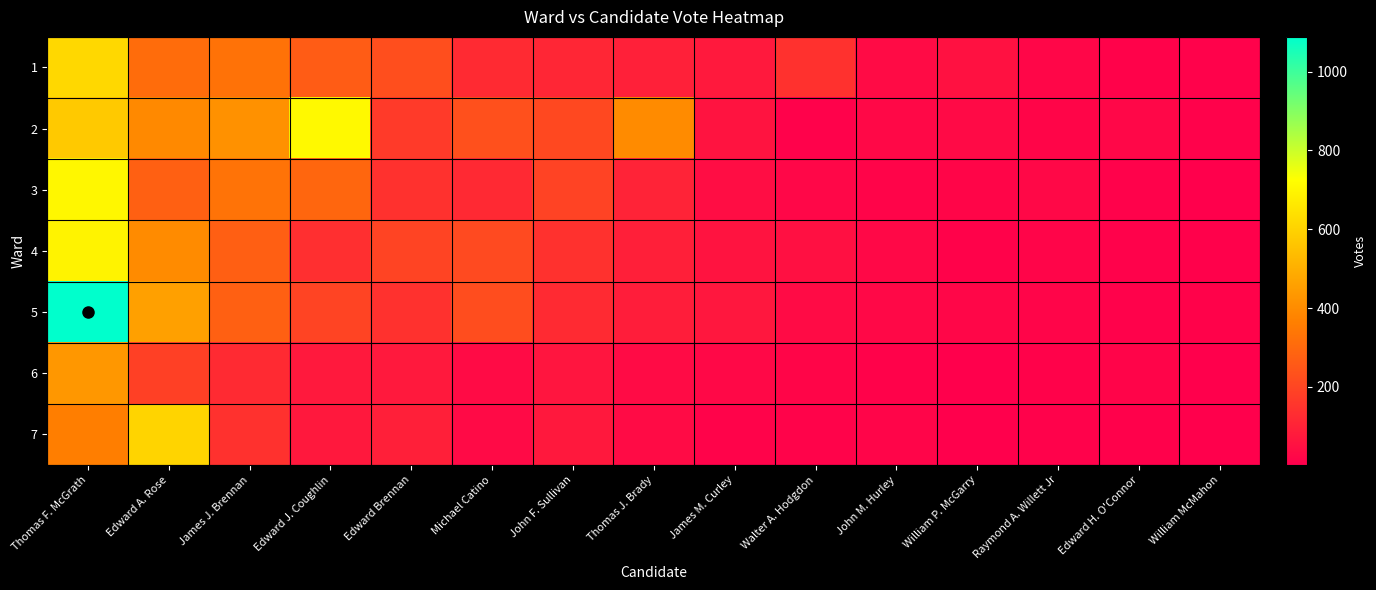

Reading left to right, extract all data points from this chart.

1: Thomas F. McGrath=616	Edward A. Rose=311	James J. Brennan=327	Edward J. Coughlin=263	Edward Brennan=225	Michael Catino=123	John F. Sullivan=114	Thomas J. Brady=95	James M. Curley=76	Walter A. Hodgdon=142	John M. Hurley=34	William P. McGarry=53	Raymond A. Willett Jr=23	Edward H. O'Connor=12	William McMahon=9
2: Thomas F. McGrath=573	Edward A. Rose=393	James J. Brennan=415	Edward J. Coughlin=710	Edward Brennan=169	Michael Catino=231	John F. Sullivan=208	Thomas J. Brady=398	James M. Curley=59	Walter A. Hodgdon=10	John M. Hurley=26	William P. McGarry=32	Raymond A. Willett Jr=21	Edward H. O'Connor=24	William McMahon=10
3: Thomas F. McGrath=703	Edward A. Rose=277	James J. Brennan=329	Edward J. Coughlin=293	Edward Brennan=142	Michael Catino=119	John F. Sullivan=193	Thomas J. Brady=103	James M. Curley=42	Walter A. Hodgdon=24	John M. Hurley=16	William P. McGarry=20	Raymond A. Willett Jr=26	Edward H. O'Connor=9	William McMahon=6
4: Thomas F. McGrath=693	Edward A. Rose=398	James J. Brennan=273	Edward J. Coughlin=137	Edward Brennan=197	Michael Catino=213	John F. Sullivan=142	Thomas J. Brady=93	James M. Curley=58	Walter A. Hodgdon=50	John M. Hurley=26	William P. McGarry=12	Raymond A. Willett Jr=17	Edward H. O'Connor=10	William McMahon=7
5: Thomas F. McGrath=1088	Edward A. Rose=460	James J. Brennan=276	Edward J. Coughlin=196	Edward Brennan=142	Michael Catino=222	John F. Sullivan=125	Thomas J. Brady=88	James M. Curley=70	Walter A. Hodgdon=34	John M. Hurley=27	William P. McGarry=23	Raymond A. Willett Jr=17	Edward H. O'Connor=10	William McMahon=12
6: Thomas F. McGrath=431	Edward A. Rose=185	James J. Brennan=125	Edward J. Coughlin=75	Edward Brennan=76	Michael Catino=37	John F. Sullivan=64	Thomas J. Brady=38	James M. Curley=29	Walter A. Hodgdon=19	John M. Hurley=12	William P. McGarry=5	Raymond A. Willett Jr=11	Edward H. O'Connor=16	William McMahon=2
7: Thomas F. McGrath=362	Edward A. Rose=606	James J. Brennan=144	Edward J. Coughlin=73	Edward Brennan=92	Michael Catino=32	John F. Sullivan=72	Thomas J. Brady=38	James M. Curley=13	Walter A. Hodgdon=14	John M. Hurley=17	William P. McGarry=6	Raymond A. Willett Jr=9	Edward H. O'Connor=8	William McMahon=3